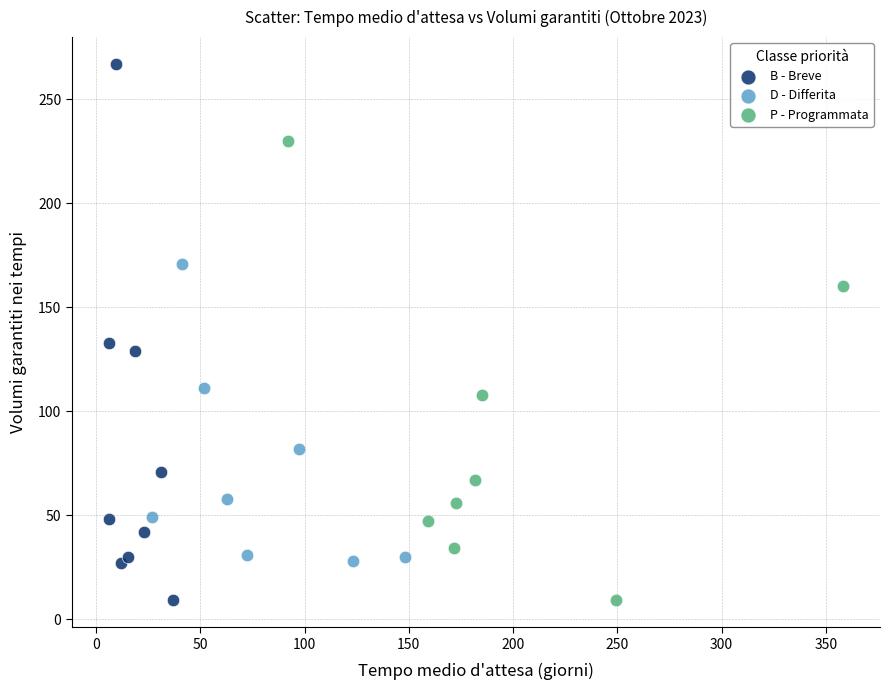

Which series has the largest Y range (max minus min)?

B - Breve